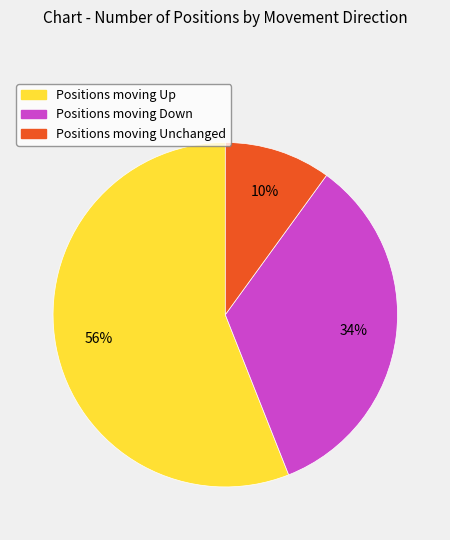

Is there a majority slice in this chart?

Yes